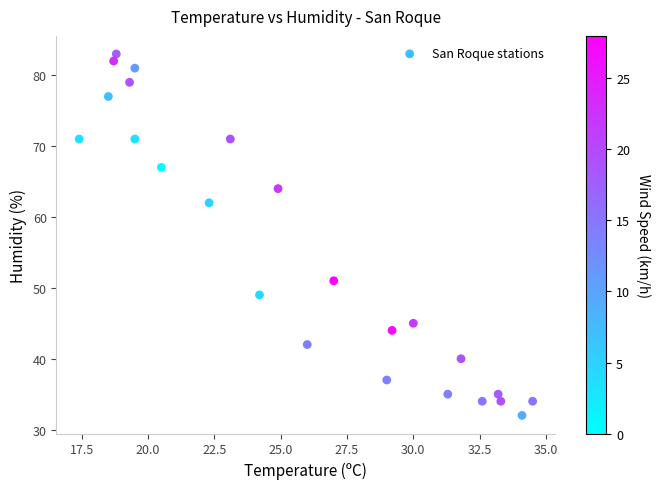

What Y value in the scatter plot is closest to 57?

62